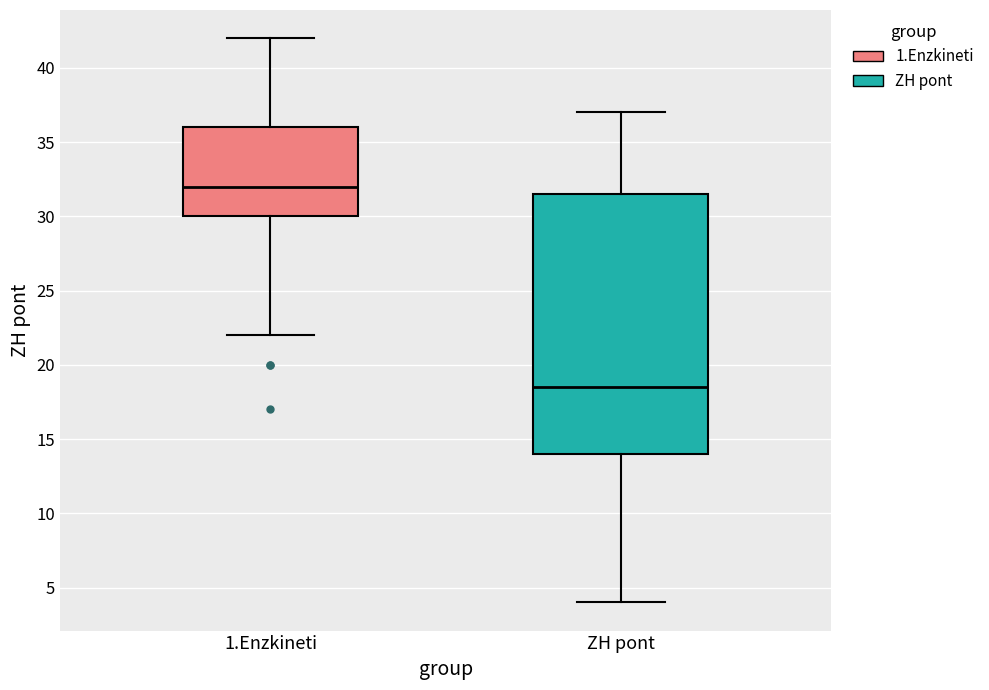

Comparing the boxes themselves (not the whiskers), which one is the tallest?

ZH pont